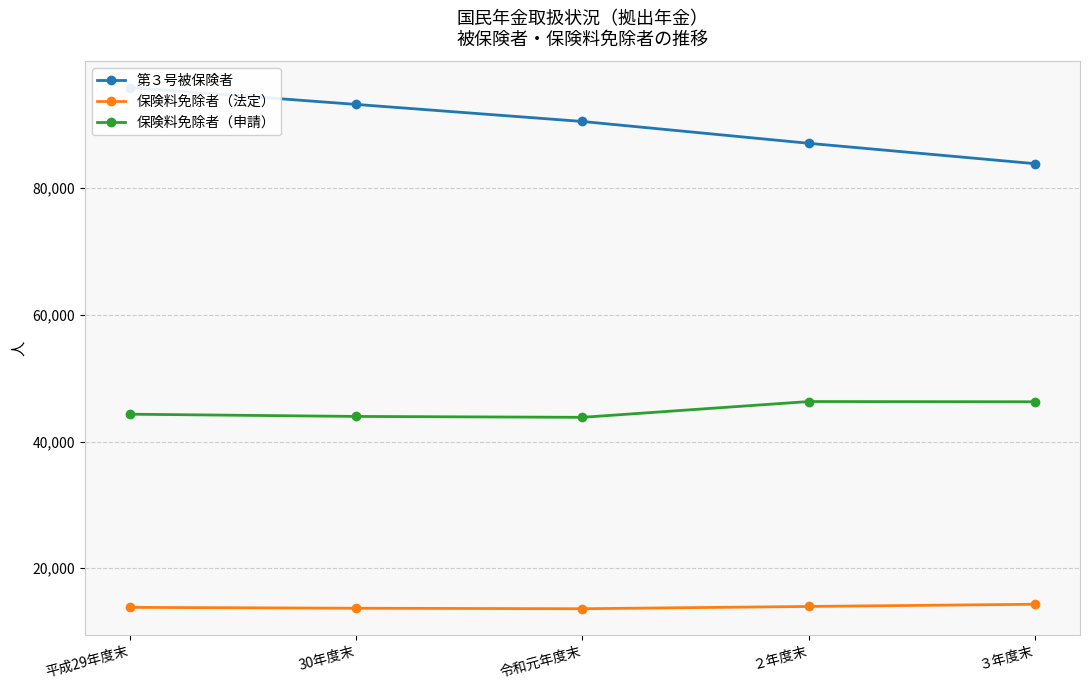

What is the sum of all 保険料免除者（法定） values?

69449